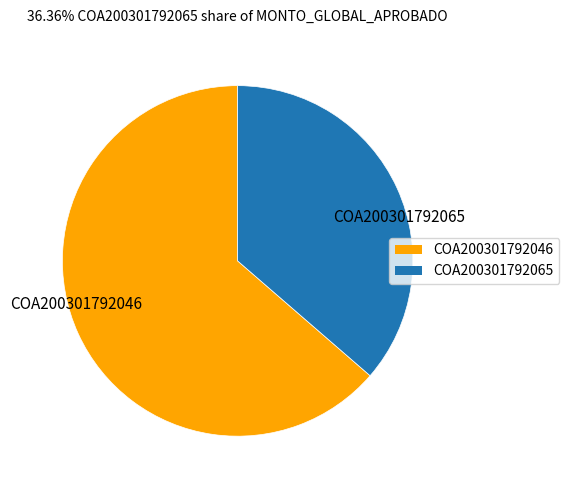

Is it true that COA200301792046 is 72% of the pie?

False